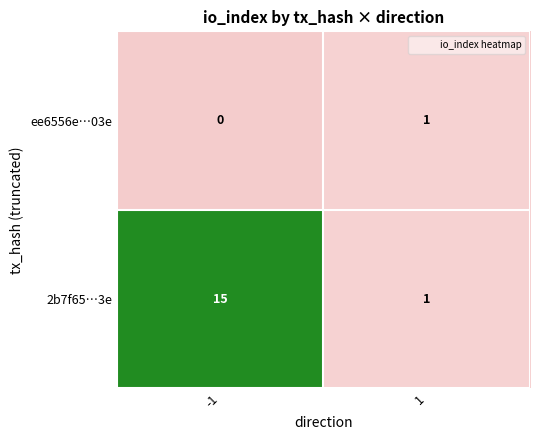

What is the sum of the 2b7f65…3e values at 1 and -1?

16